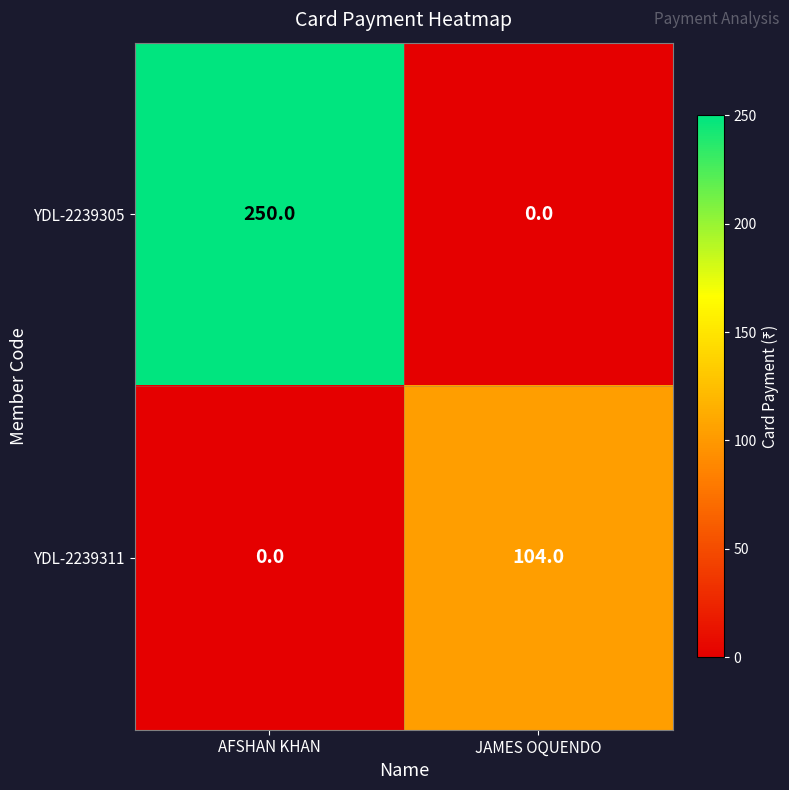

Rank the series at AFSHAN KHAN from highest to lowest value.

YDL-2239305, YDL-2239311